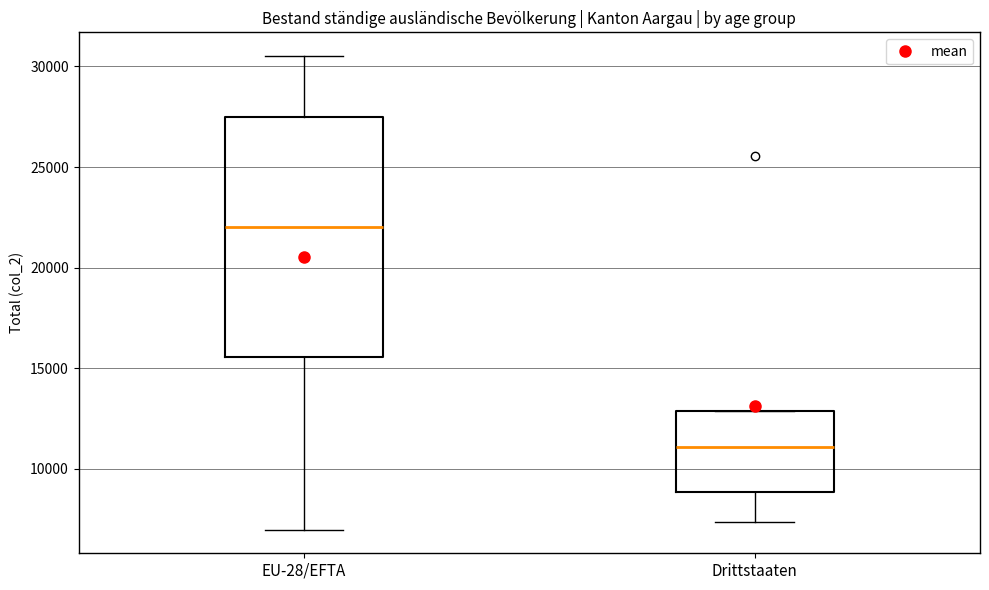

Where is the upper edge of the box for Drittstaaten on the y-axis? The values are not printed on the chart, so give them approximately, as read against the axis.

13000